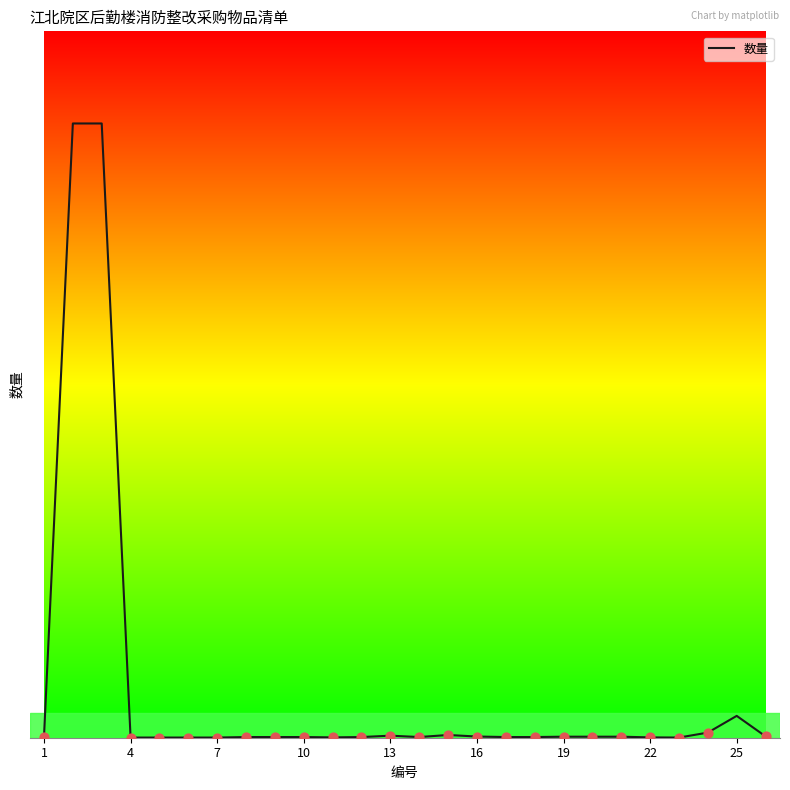

Is this an area chart (filled region under the line)?

No